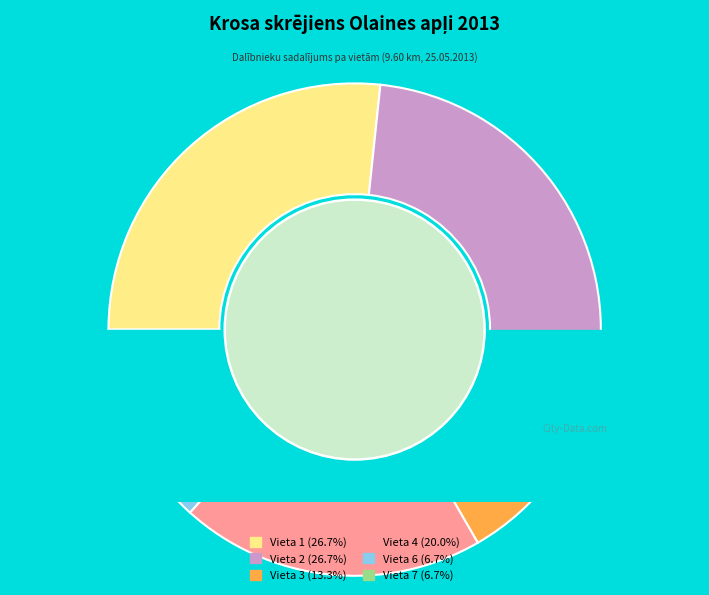

How many segments does this pie chart have?

6